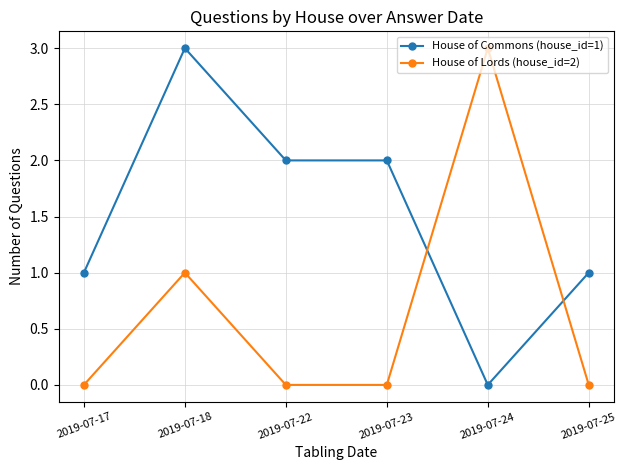

Reading left to right, list all the values displayed in this chart.

House of Commons (house_id=1): 2019-07-17=1	2019-07-18=3	2019-07-22=2	2019-07-23=2	2019-07-24=0	2019-07-25=1
House of Lords (house_id=2): 2019-07-17=0	2019-07-18=1	2019-07-22=0	2019-07-23=0	2019-07-24=3	2019-07-25=0